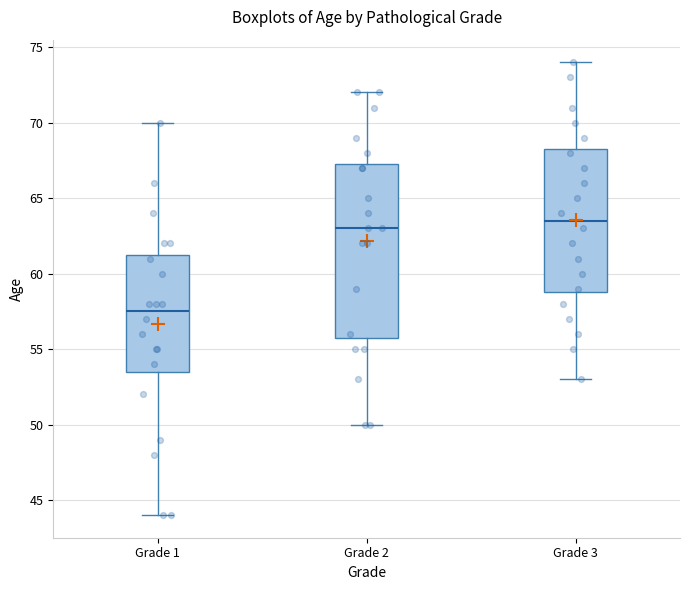

Which box is the tallest, from its lower edge to its upper edge?

Grade 2